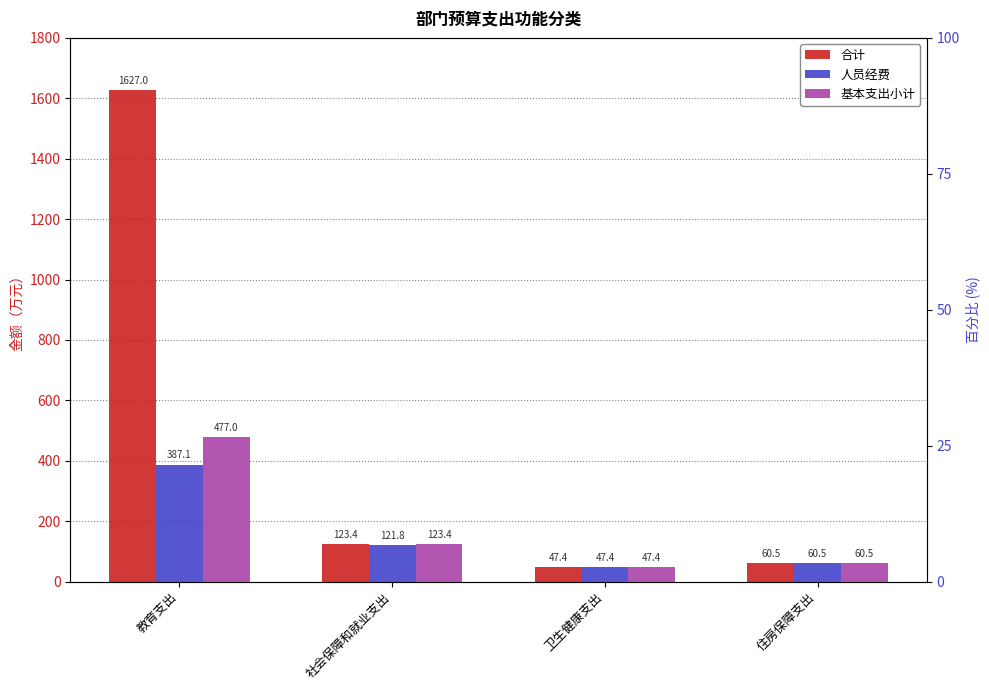

Which label corresponds to the smallest value in the chart?

卫生健康支出